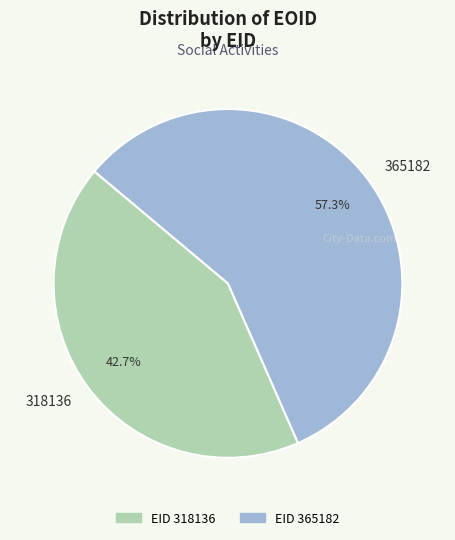

The 318136 slice represents 51% of the pie. True or false?

False